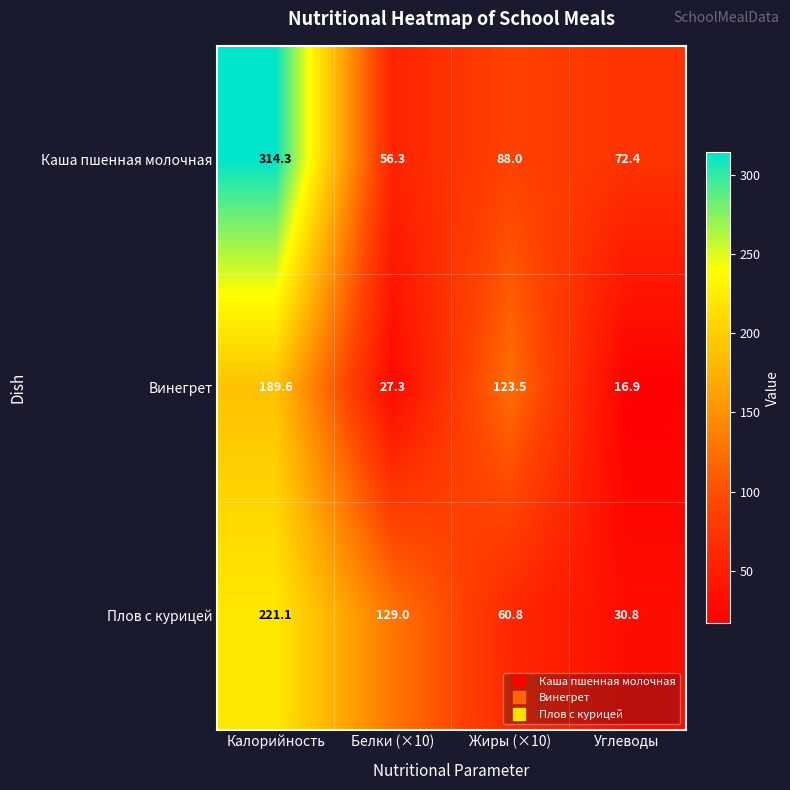

What is the sum of all Винегрет values?

357.3